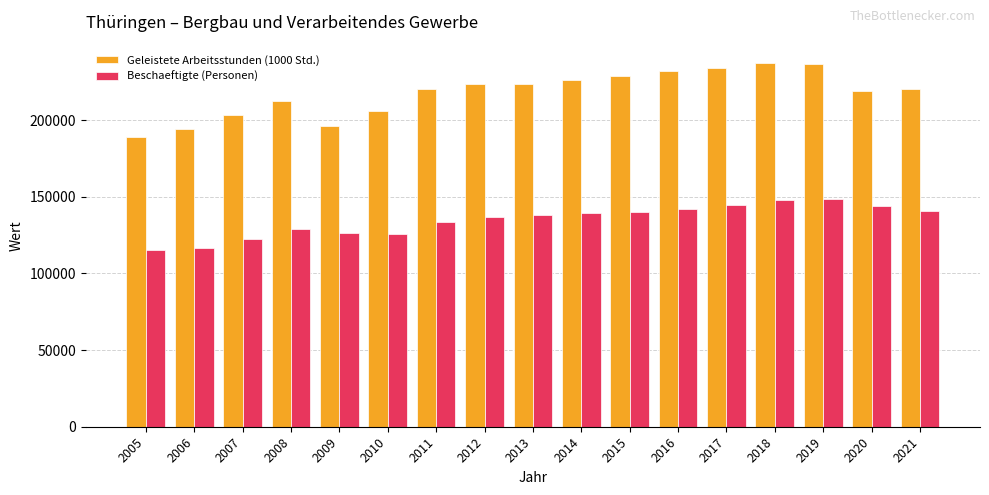

What is the greatest value displayed?

237443.7